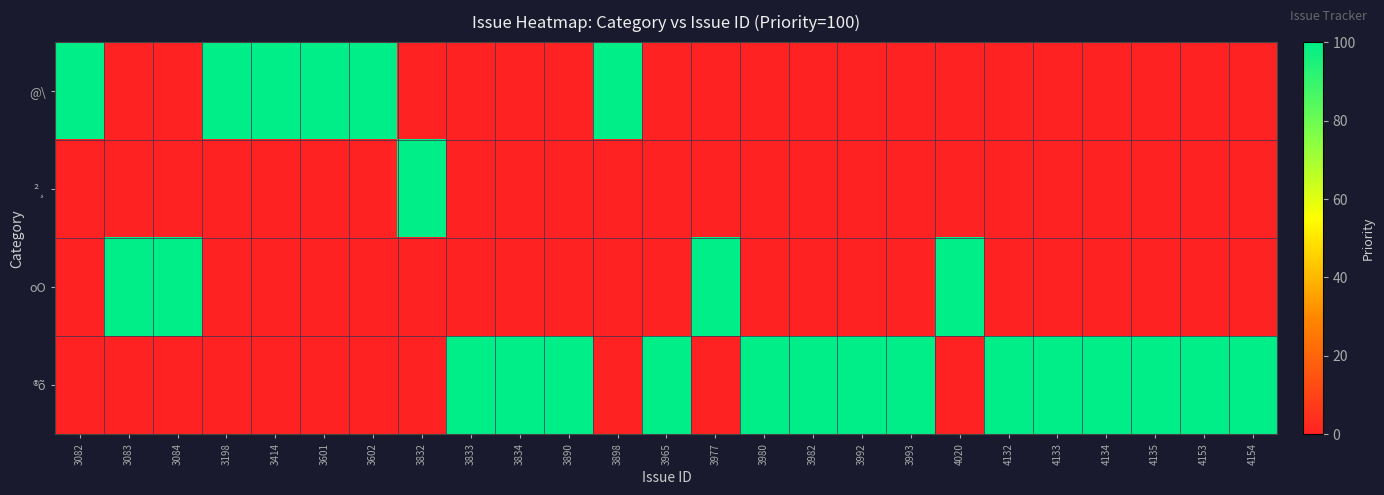

Which series changed the most between 3198 and 3993?

@\